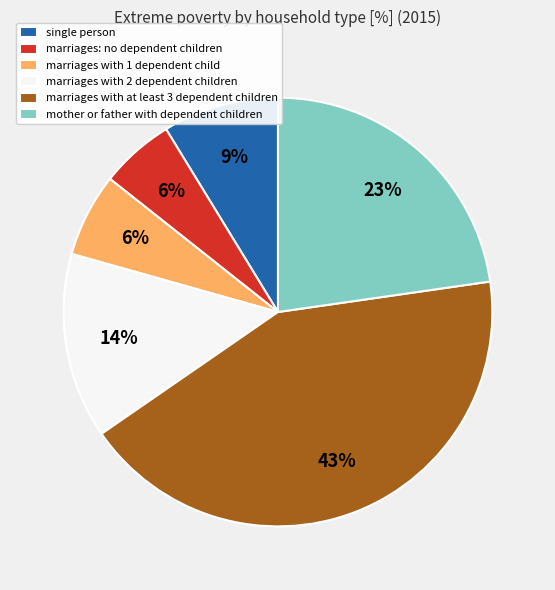

True or false: mother or father with dependent children accounts for 23% of the total.

True